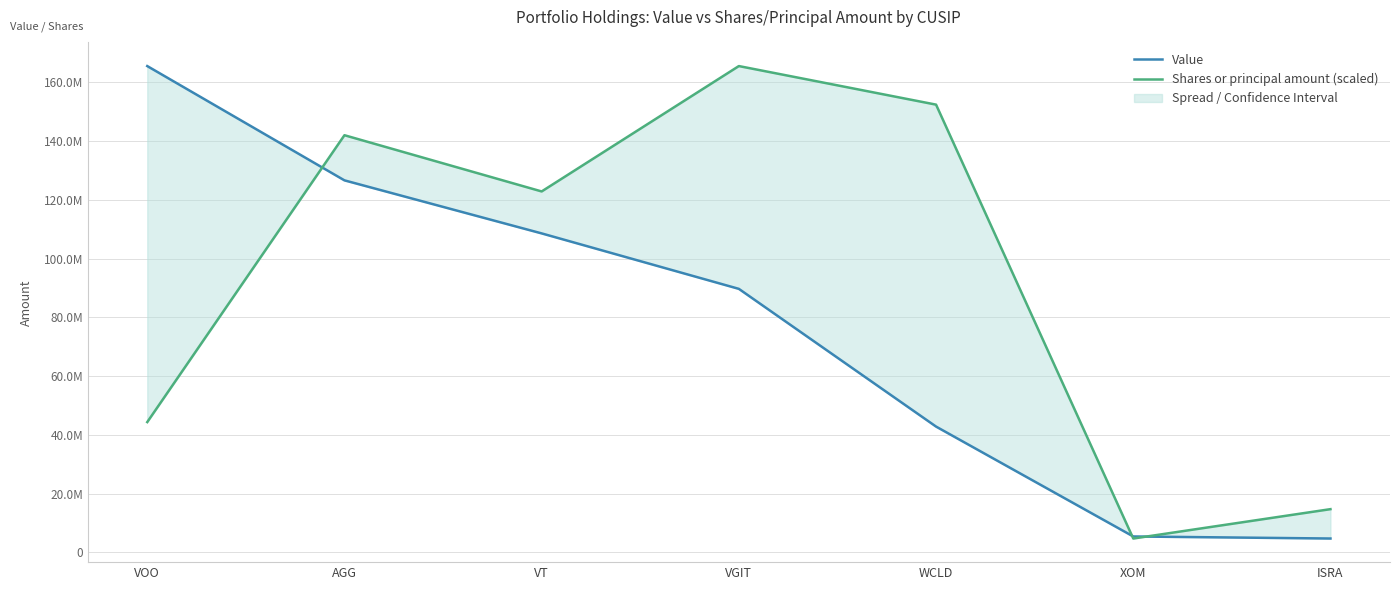

True or false: Value and Shares or principal amount (scaled) intersect in this chart.

True